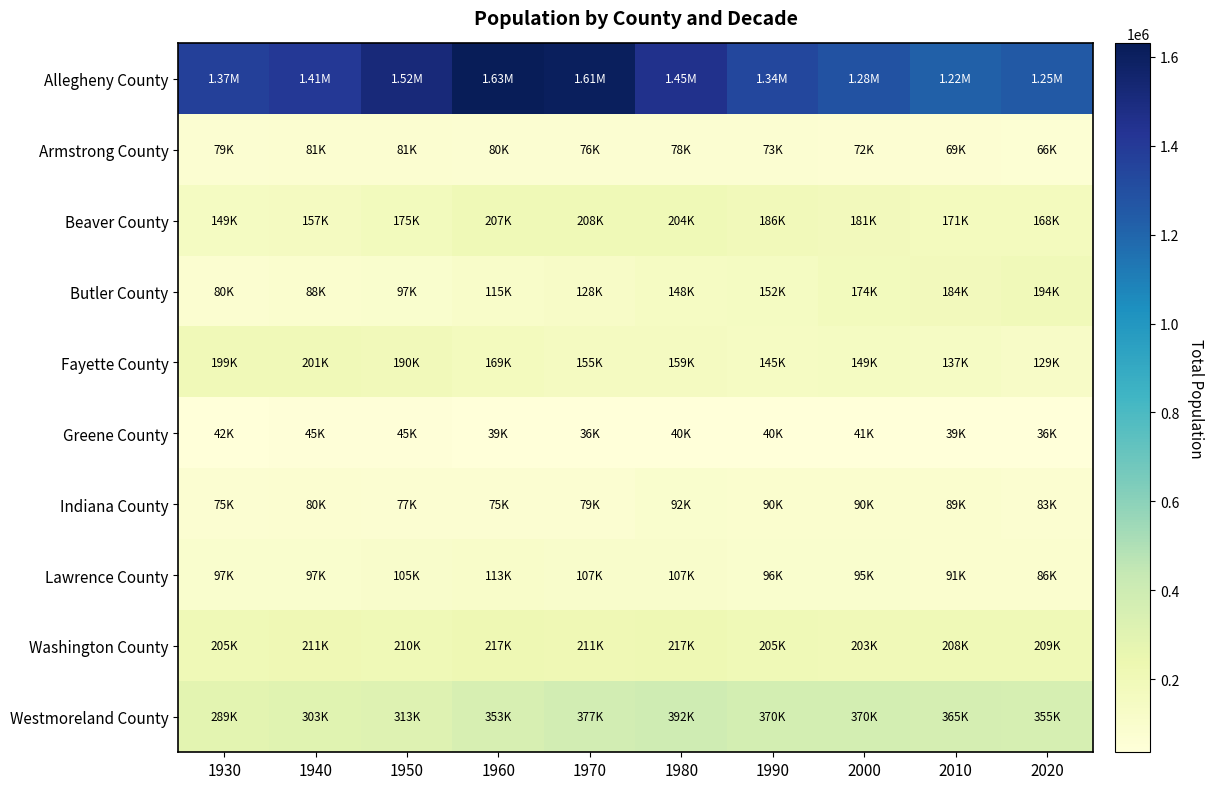

Which series has the widest spread of values?

Allegheny County